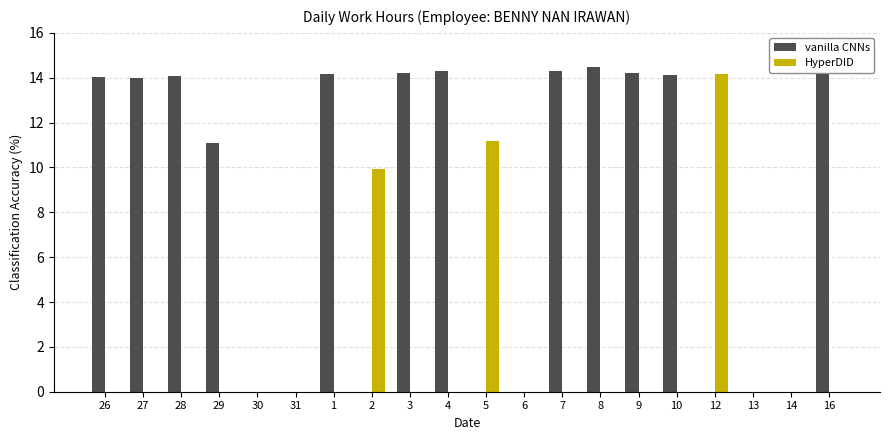

Which series has the largest total across all categories?

vanilla CNNs